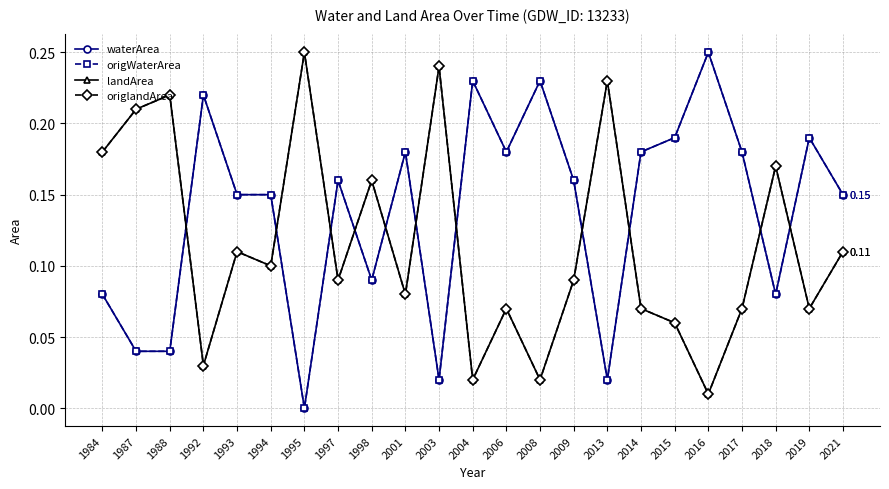

What is the difference between the origlandArea values at 2008 and 1993?

0.1